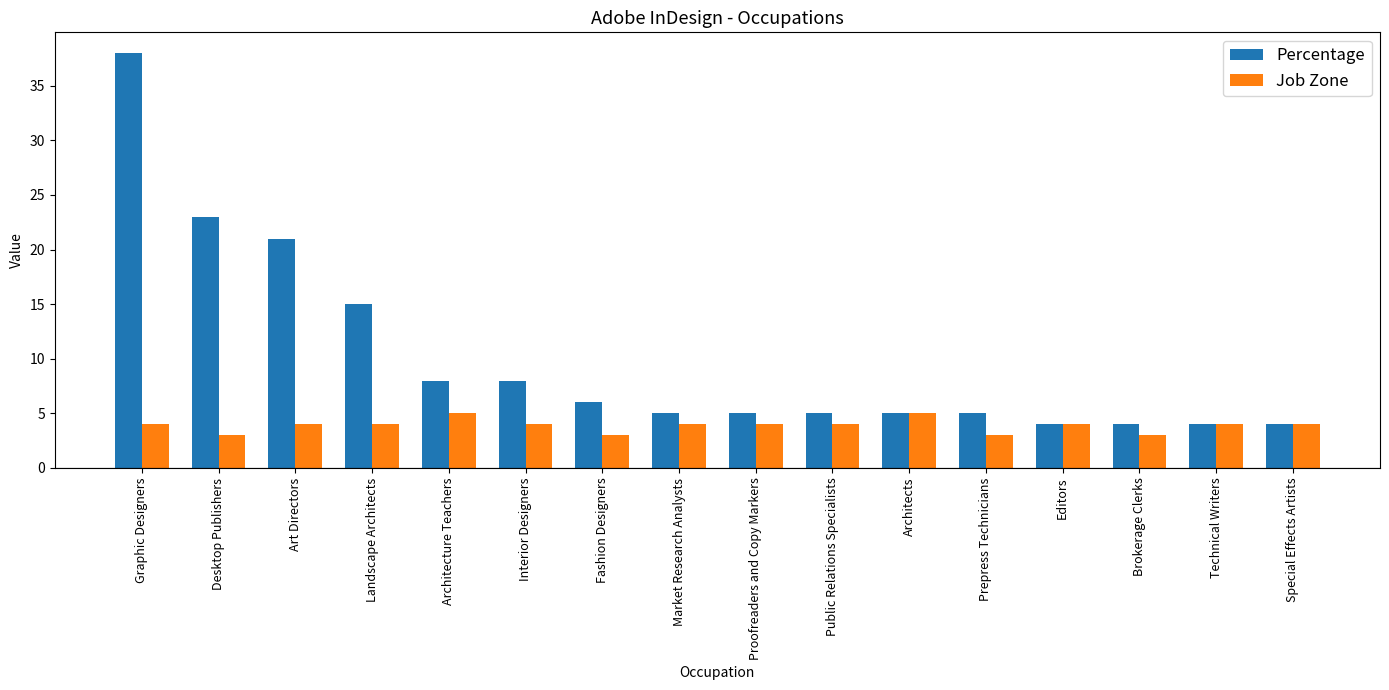

At which category is the sum across all series the highest?

Graphic Designers